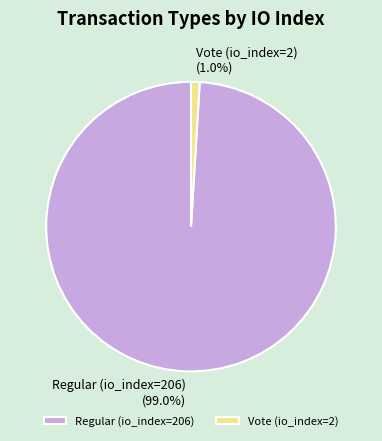

True or false: Regular (io_index=206) accounts for 99% of the total.

True